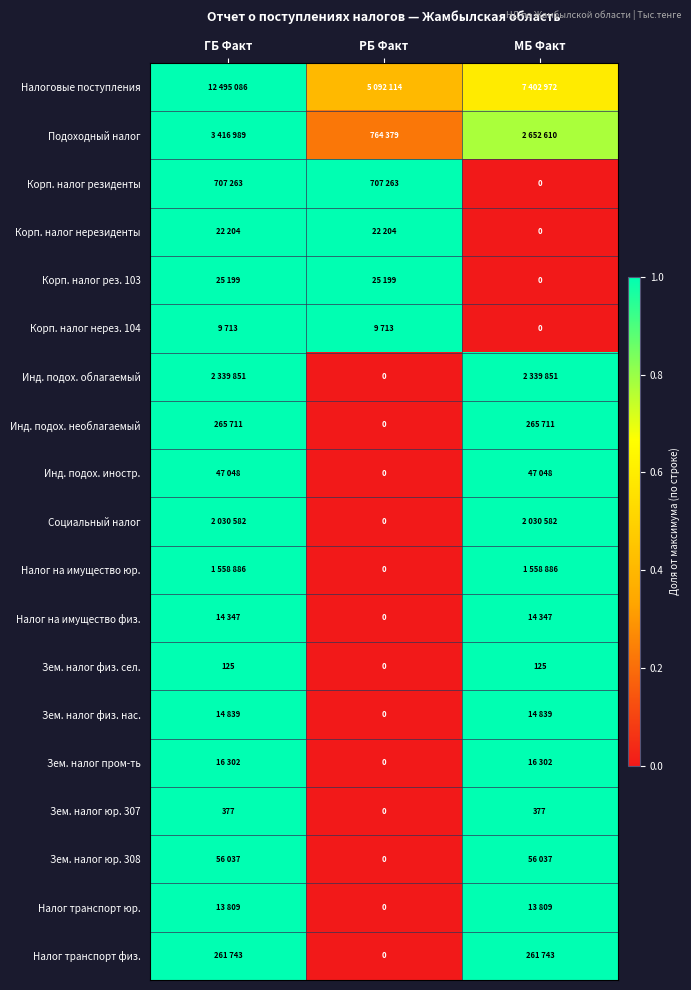

How many values in the Зем. налог пром-ть series are below 1?

1